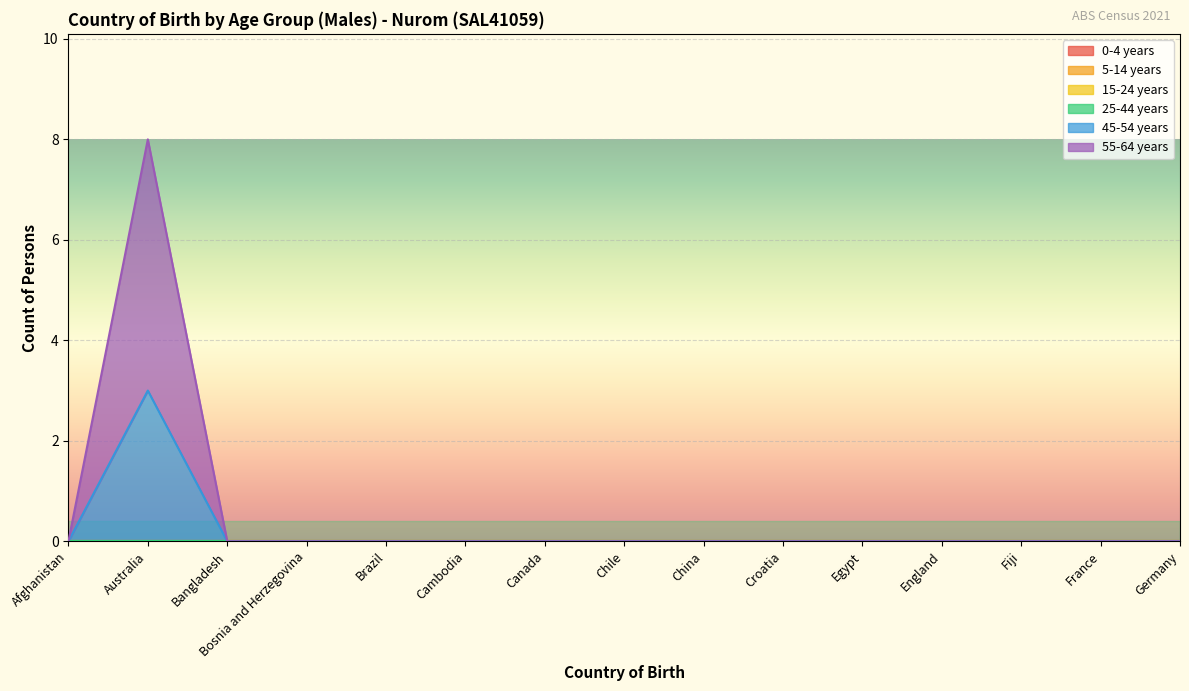

Which has a higher value, Afghanistan or Brazil?

Afghanistan